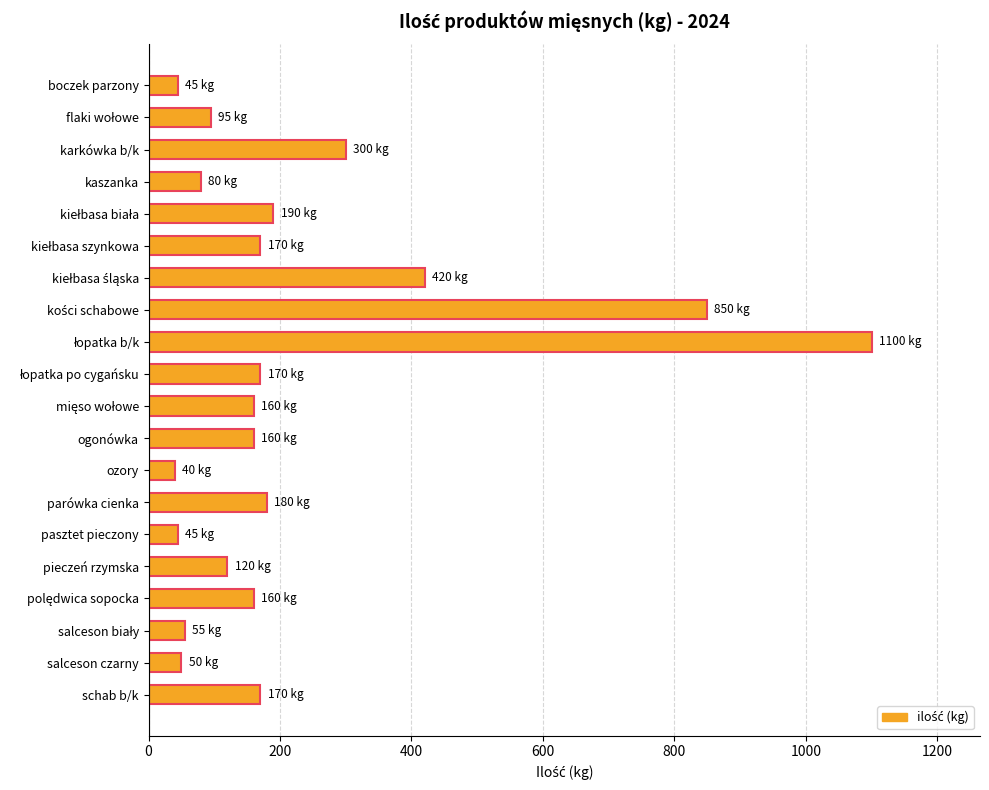

What is the difference between the second highest and second lowest values?

805